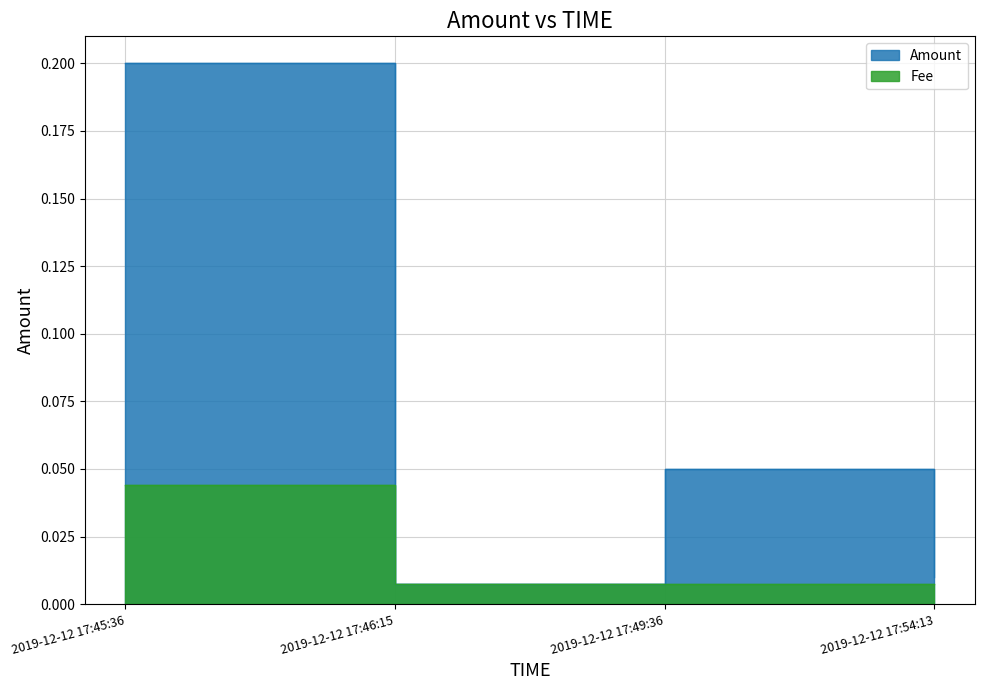

How many lines are shown in the chart?

2